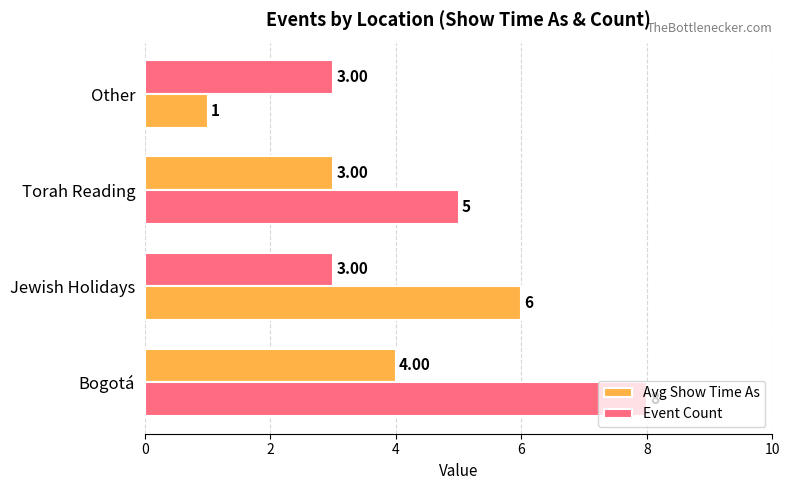

Which series has the widest spread of values?

Event Count